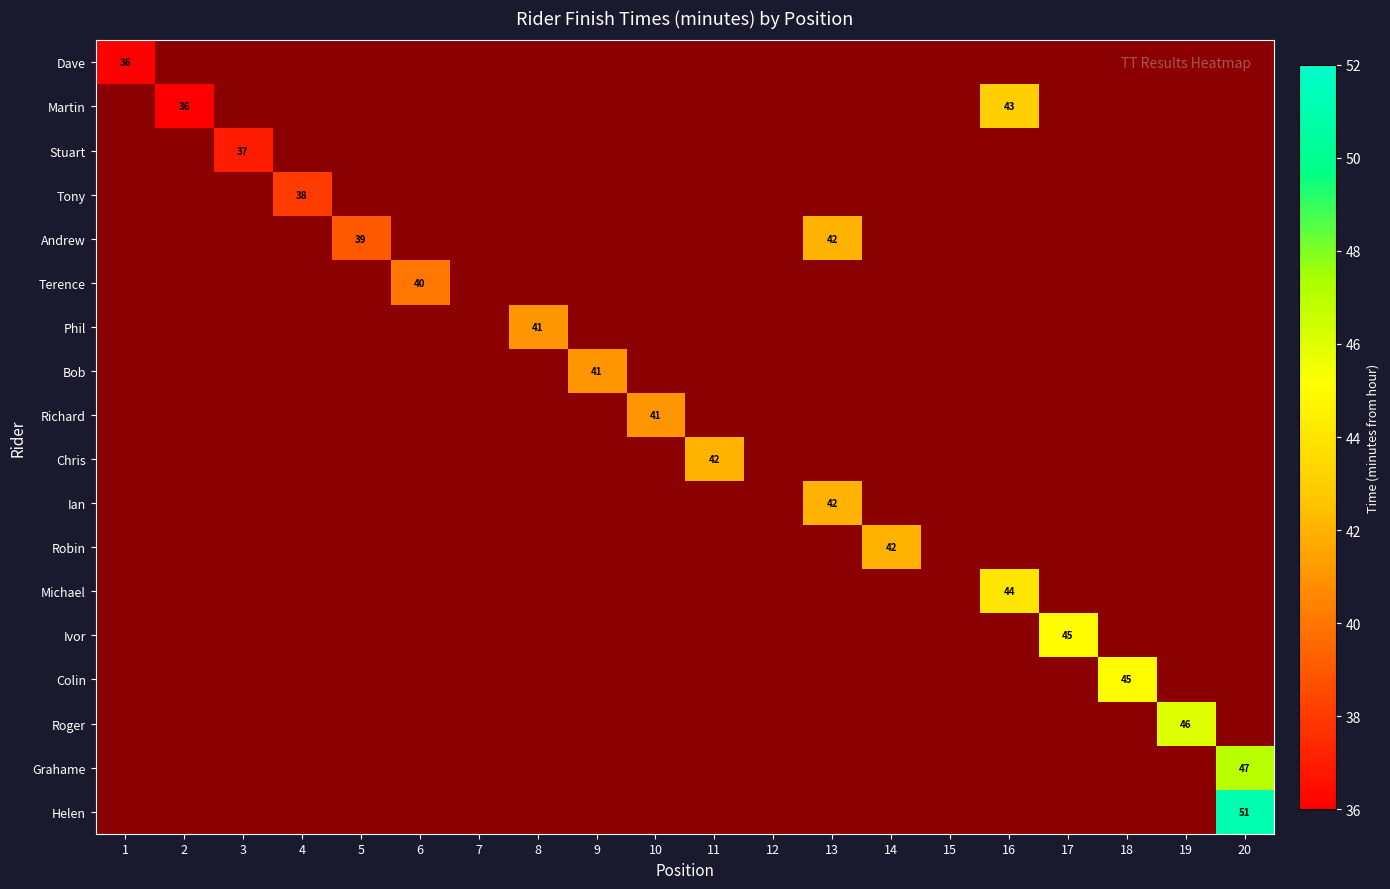

Count the number of data series in this chart.

18